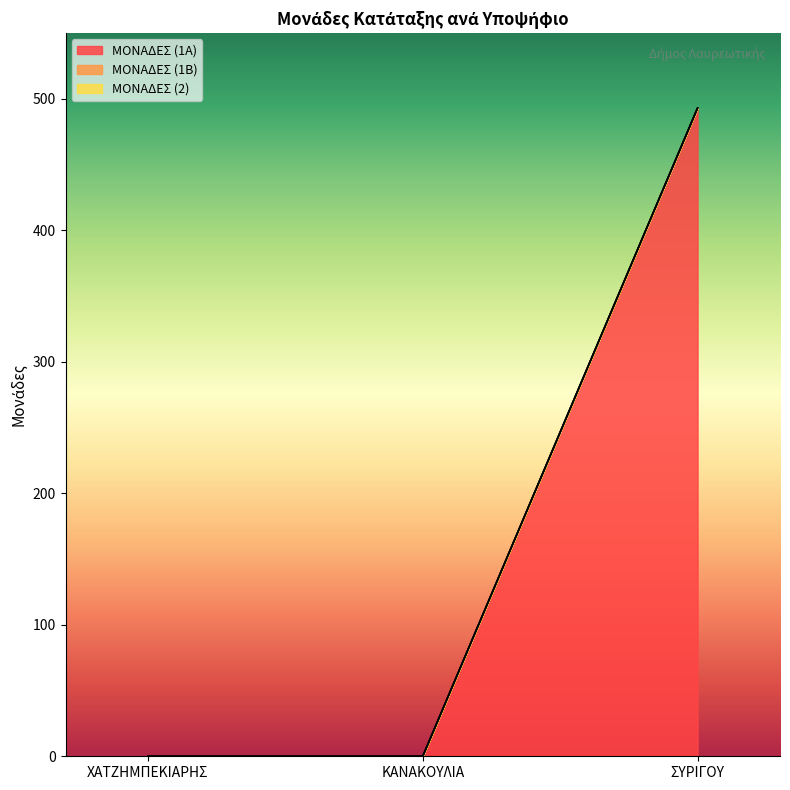

Where is ΜΟΝΑΔΕΣ (1Β) nearest to the value 0?

ΧΑΤΖΗΜΠΕΚΙΑΡΗΣ